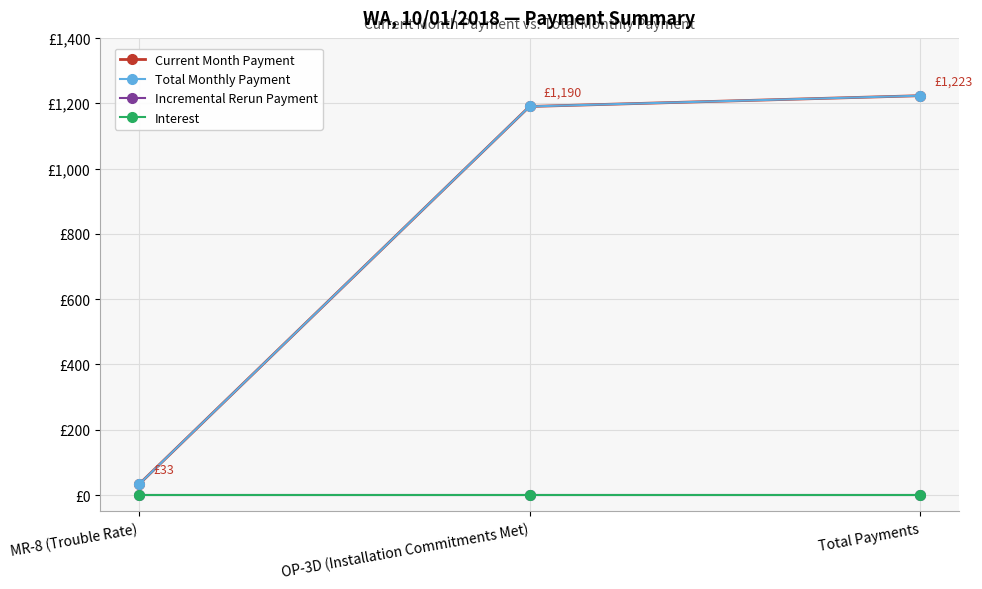

Does the chart have visible grid lines?

Yes